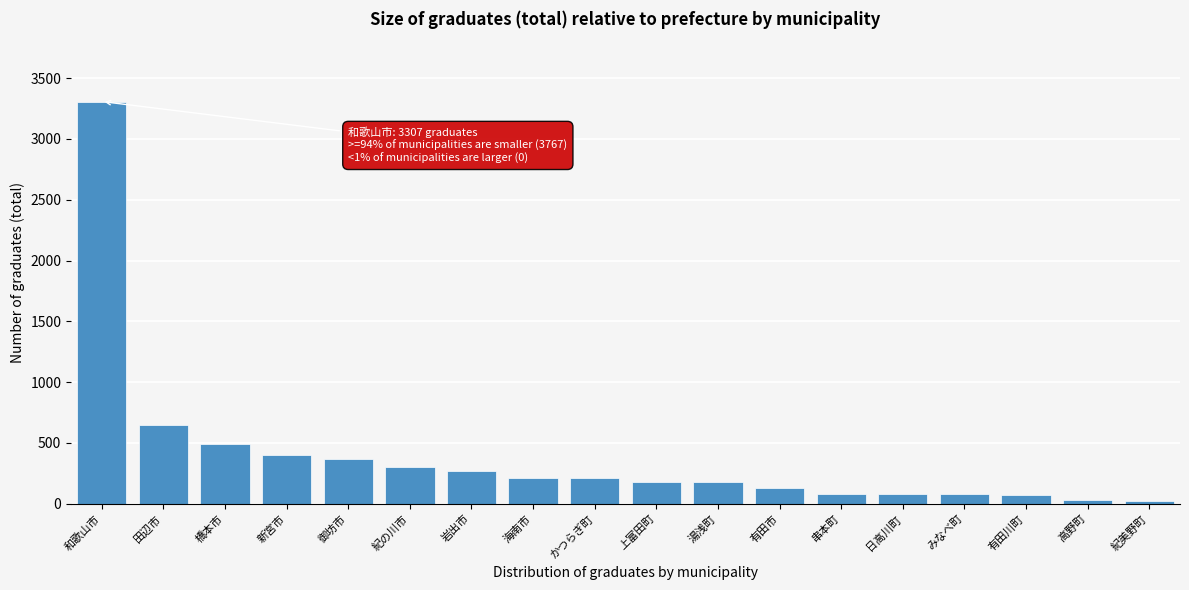

Where is the data nearest to the value 1665?

田辺市